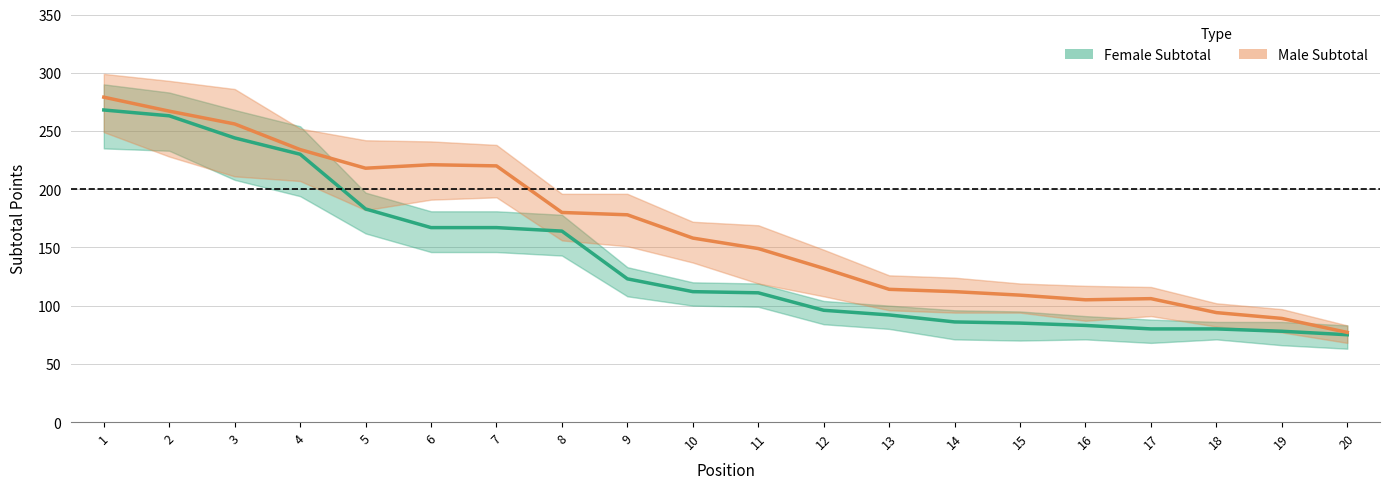

Is the value of Male Subtotal at 1 greater than the value of Female Subtotal at 12?

Yes